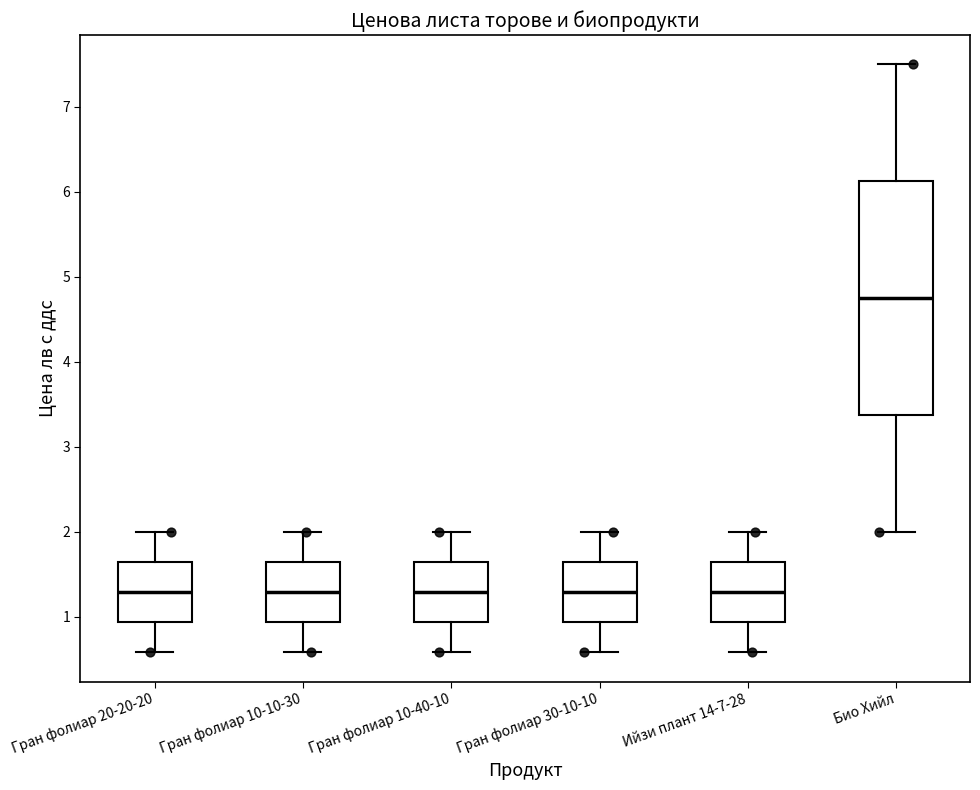

Comparing the boxes themselves (not the whiskers), which one is the tallest?

Био Хийл